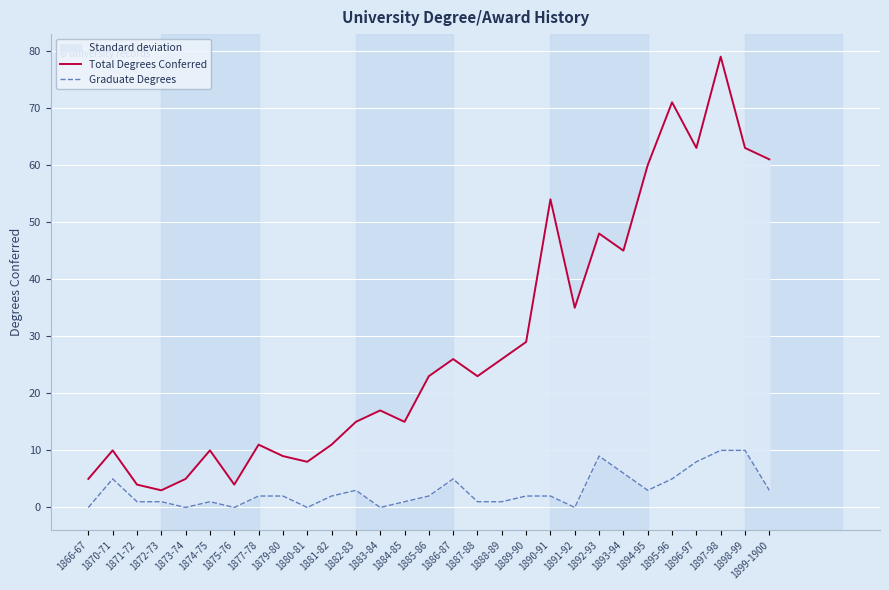

True or false: Total Degrees Conferred and Graduate Degrees intersect in this chart.

False